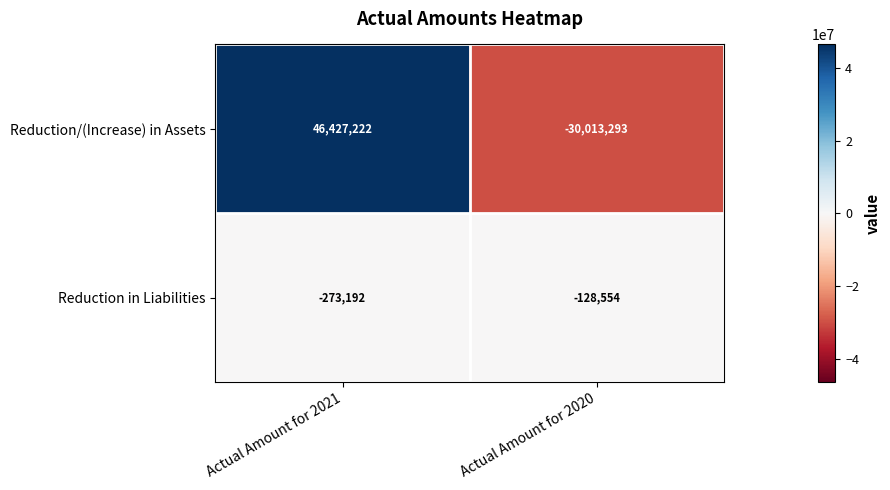

Which series has the largest total across all categories?

Reduction/(Increase) in Assets